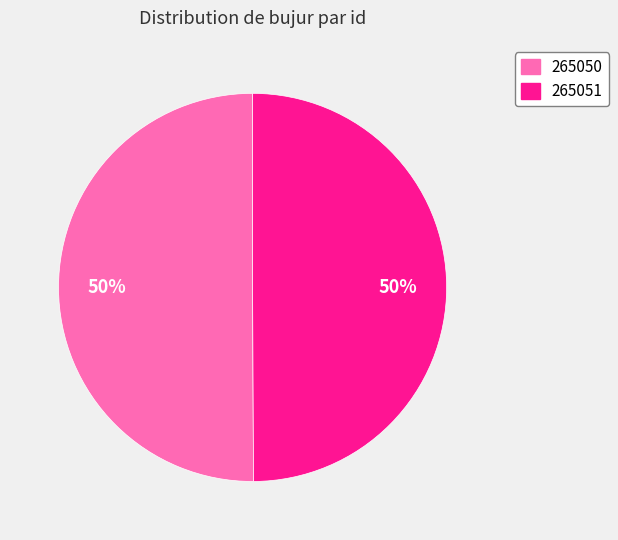

To the nearest percent, what portion does 265051 represent?

50%